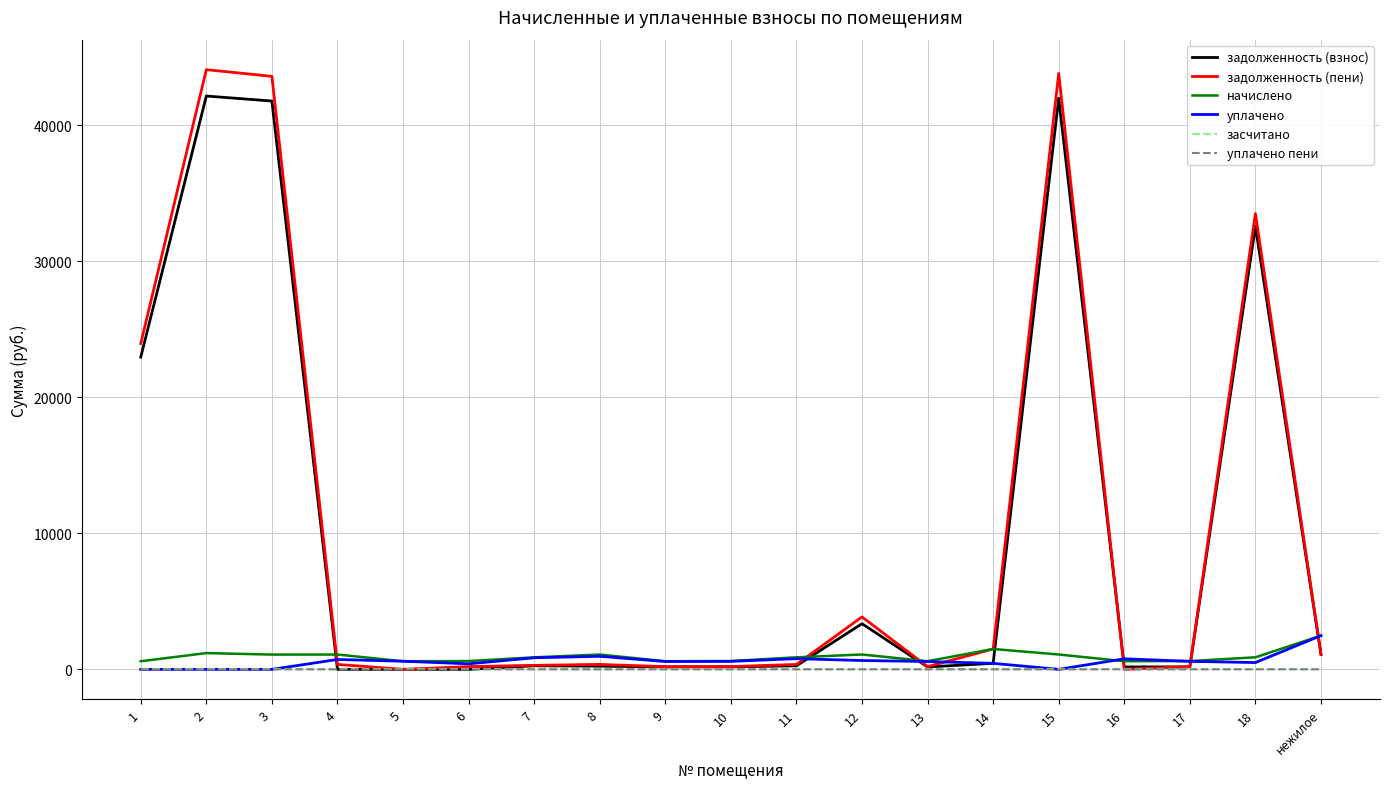

What is the greatest value displayed?

44101.0